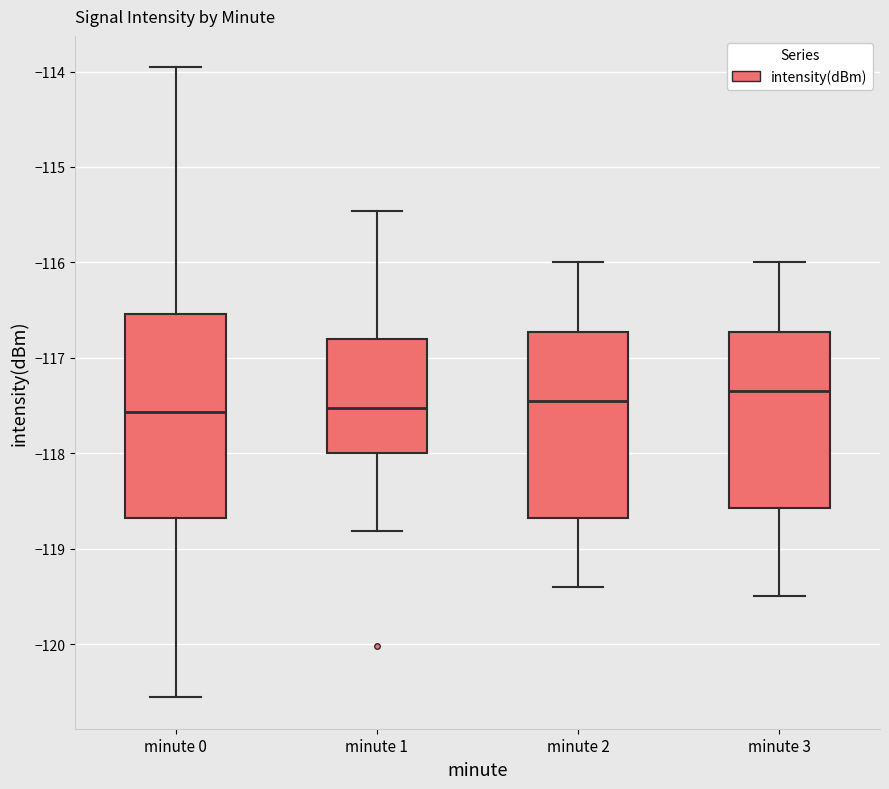

Where is the upper edge of the box for minute 1 on the y-axis? The values are not printed on the chart, so give them approximately, as read against the axis.

-116.8